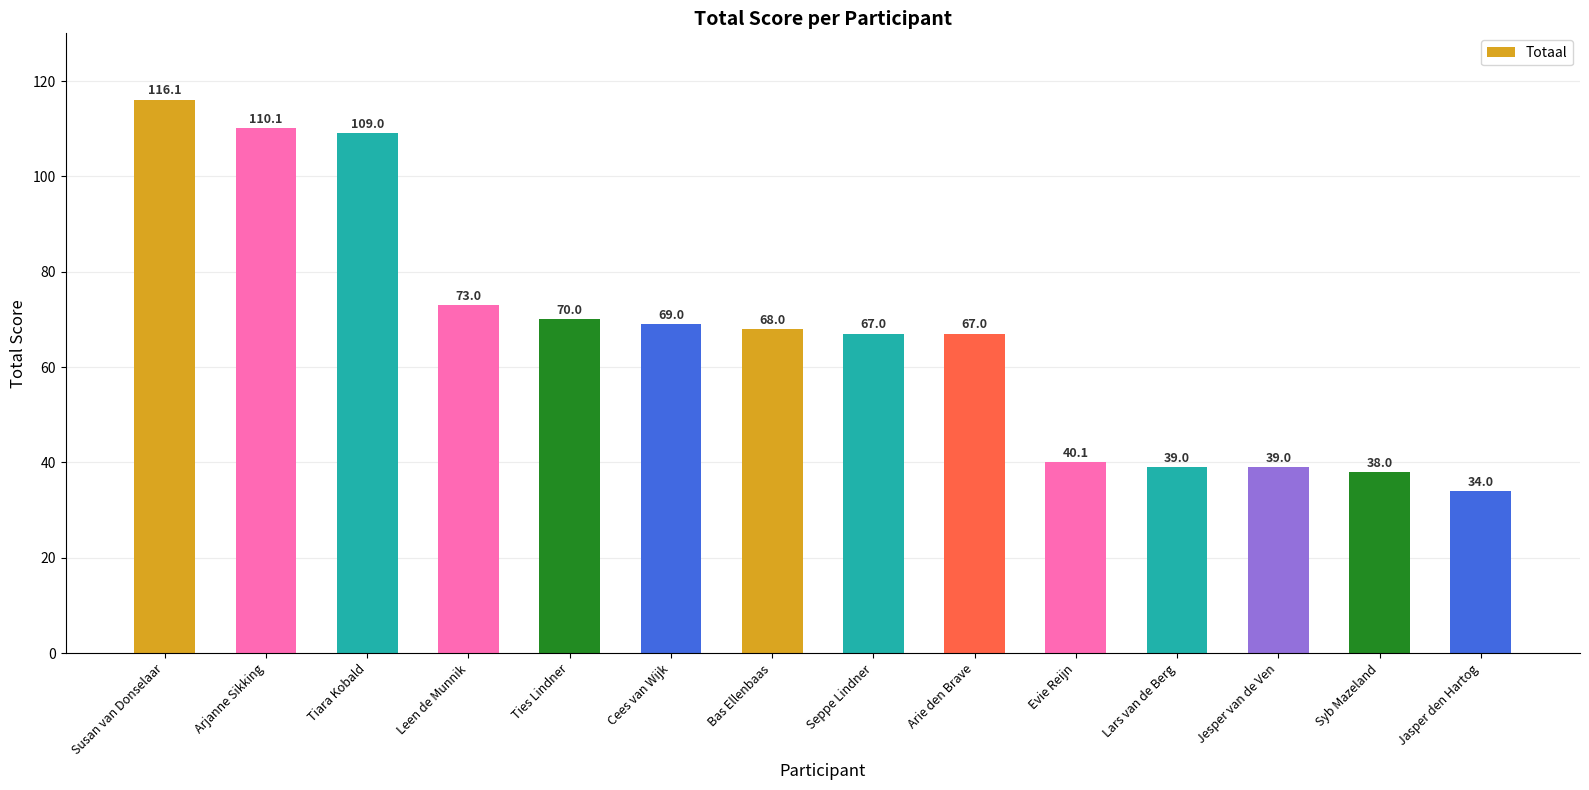

Where does the data first go above 68?

Susan van Donselaar